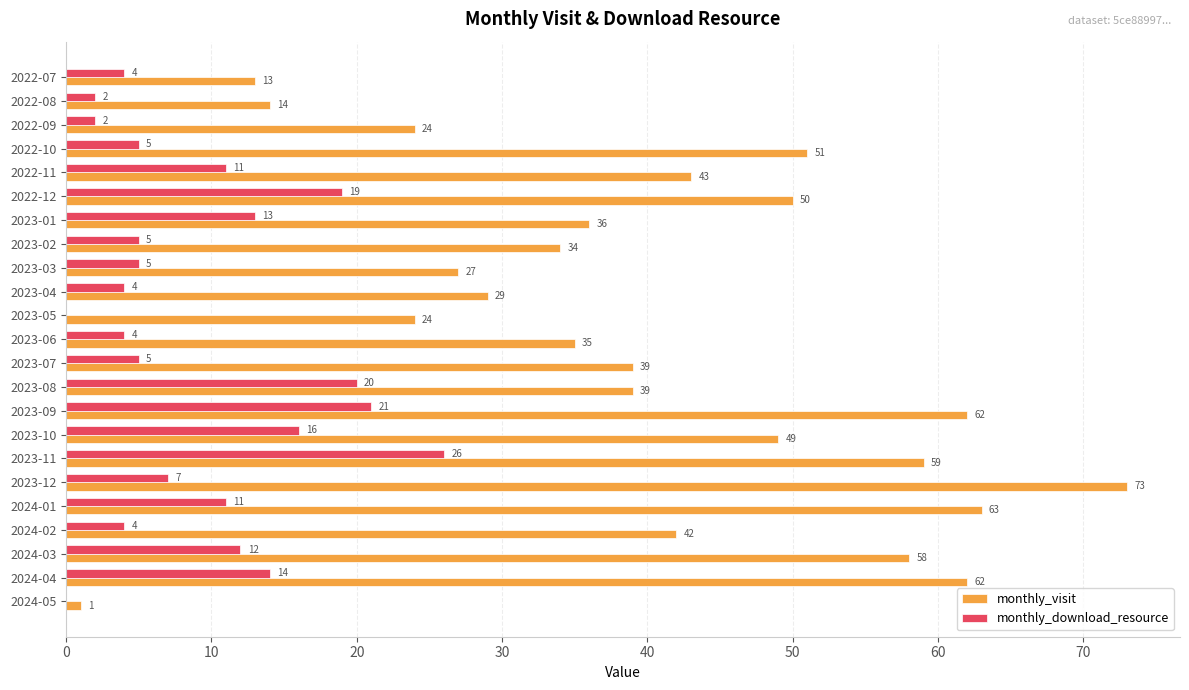

Is the value of monthly_visit at 2022-09 greater than the value of monthly_download_resource at 2023-06?

Yes